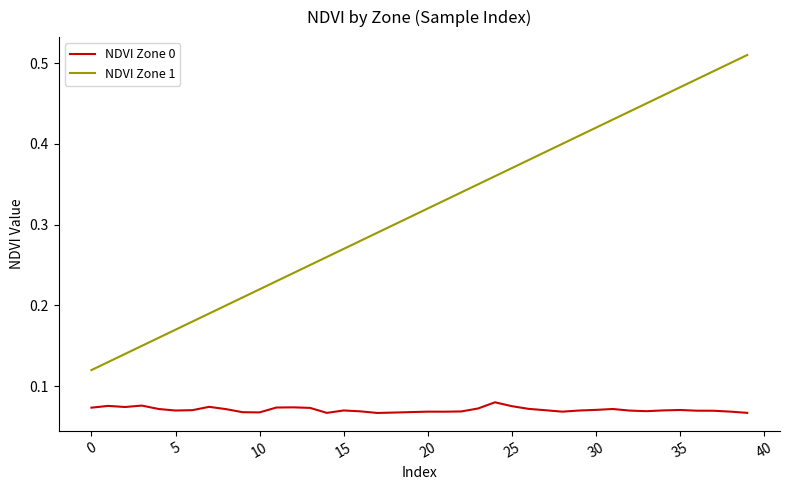

What are all the series names shown in the legend?

NDVI Zone 0, NDVI Zone 1